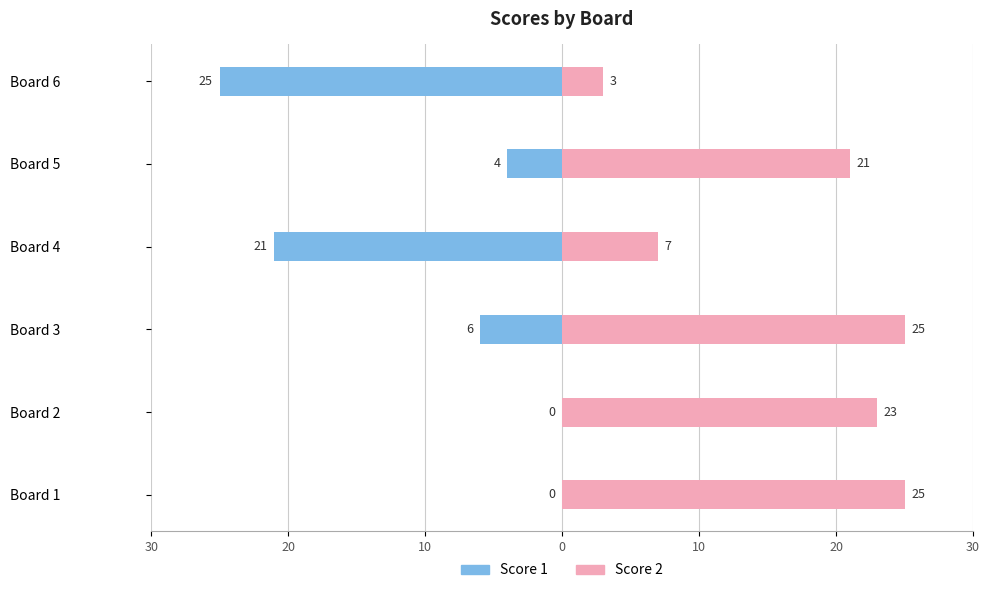

What is the average value of the Score 2 series?

17